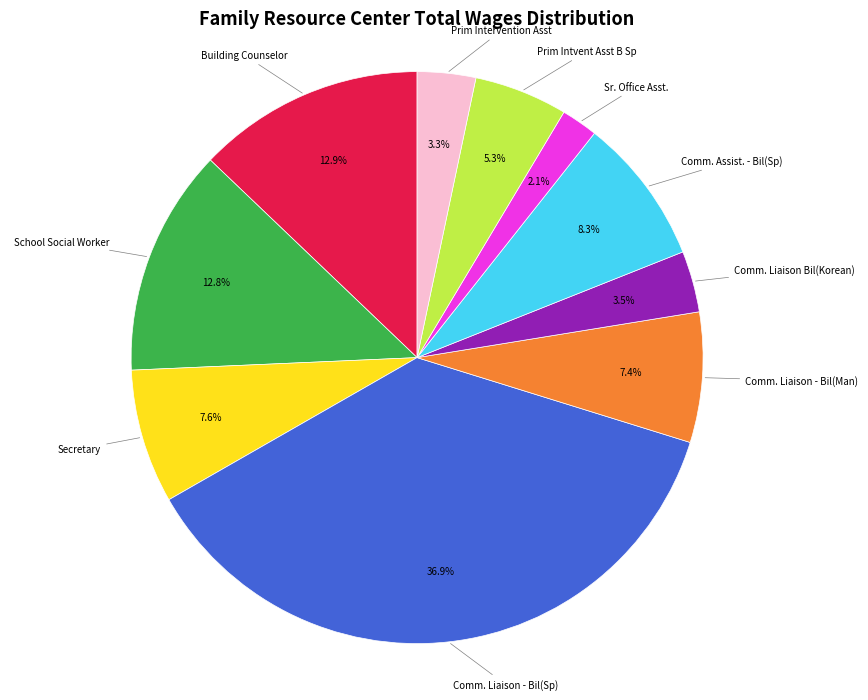

Is there any slice that represents more than half of the pie?

No